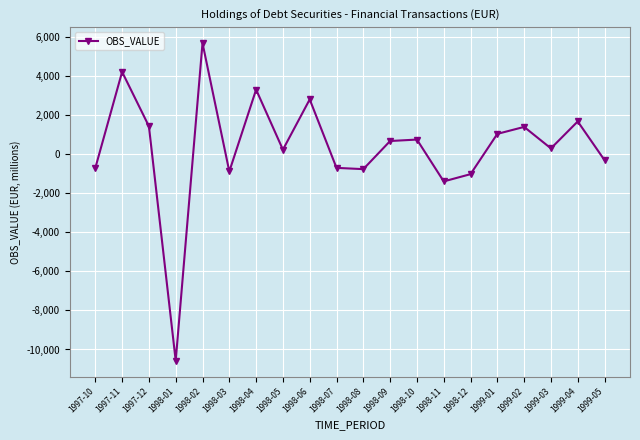

How many negative values are there?

8